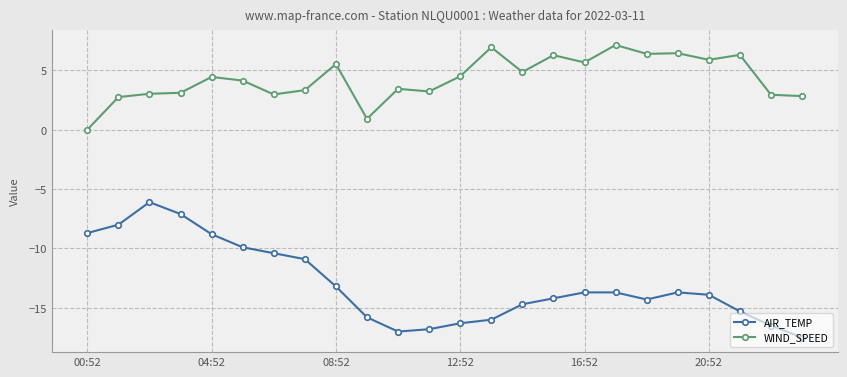

What is the maximum value for WIND_SPEED?

7.1